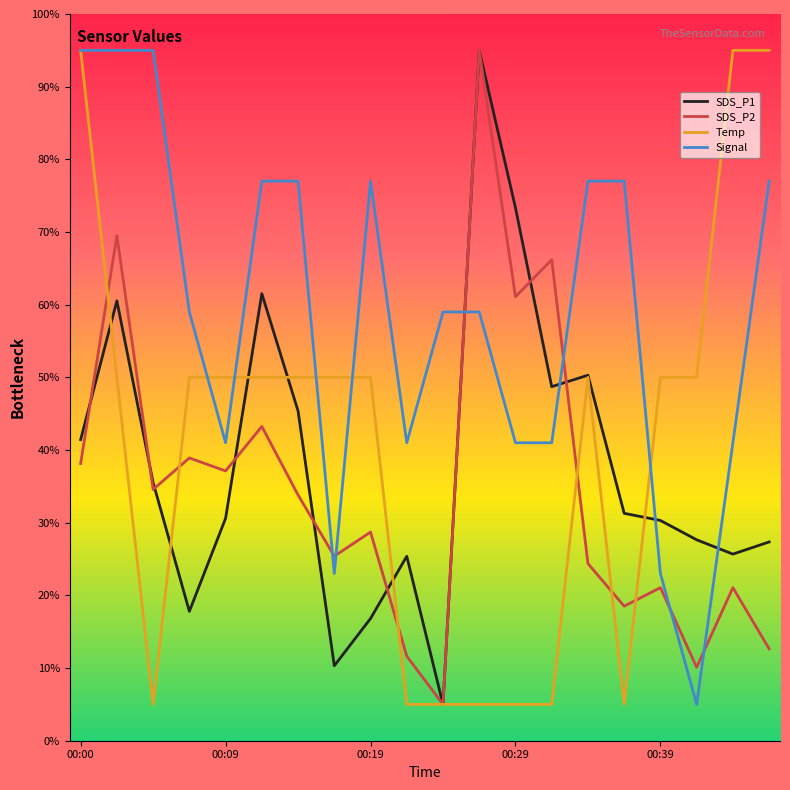

What is the difference between the maximum and second lowest values in the Signal series?

72.0